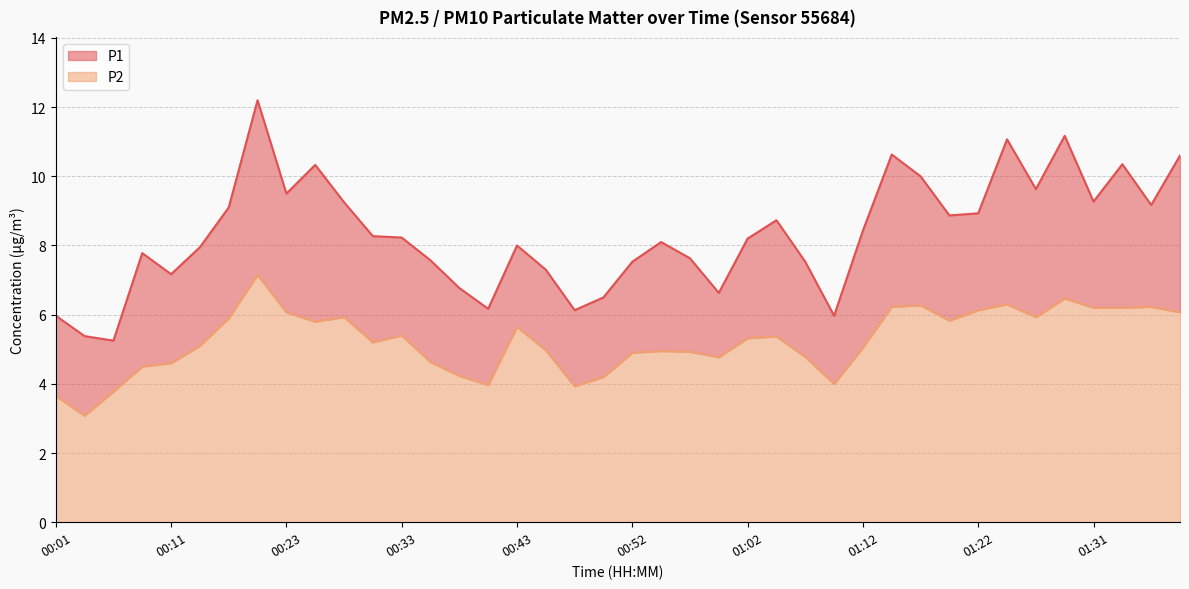

Reading left to right, extract all data points from this chart.

P1: 00:01=6.0	00:03=5.4	00:06=5.2	00:08=7.8	00:11=7.2	00:13=8.0	00:16=9.1	00:18=12.2	00:23=9.5	00:26=10.3	00:28=9.2	00:30=8.3	00:33=8.2	00:35=7.6	00:38=6.8	00:40=6.2	00:43=8.0	00:45=7.3	00:48=6.1	00:50=6.5	00:52=7.5	00:55=8.1	00:57=7.6	01:00=6.6	01:02=8.2	01:05=8.7	01:07=7.5	01:09=6.0	01:12=8.4	01:14=10.6	01:17=10.0	01:19=8.9	01:22=8.9	01:24=11.1	01:26=9.6	01:29=11.2	01:31=9.3	01:34=10.3	01:36=9.2	01:39=10.6
P2: 00:01=3.6	00:03=3.1	00:06=3.8	00:08=4.5	00:11=4.6	00:13=5.1	00:16=5.9	00:18=7.2	00:23=6.1	00:26=5.8	00:28=5.9	00:30=5.2	00:33=5.4	00:35=4.6	00:38=4.2	00:40=4.0	00:43=5.7	00:45=5.0	00:48=3.9	00:50=4.2	00:52=4.9	00:55=5.0	00:57=4.9	01:00=4.8	01:02=5.3	01:05=5.4	01:07=4.8	01:09=4.0	01:12=5.0	01:14=6.2	01:17=6.3	01:19=5.8	01:22=6.1	01:24=6.3	01:26=5.9	01:29=6.5	01:31=6.2	01:34=6.2	01:36=6.2	01:39=6.1